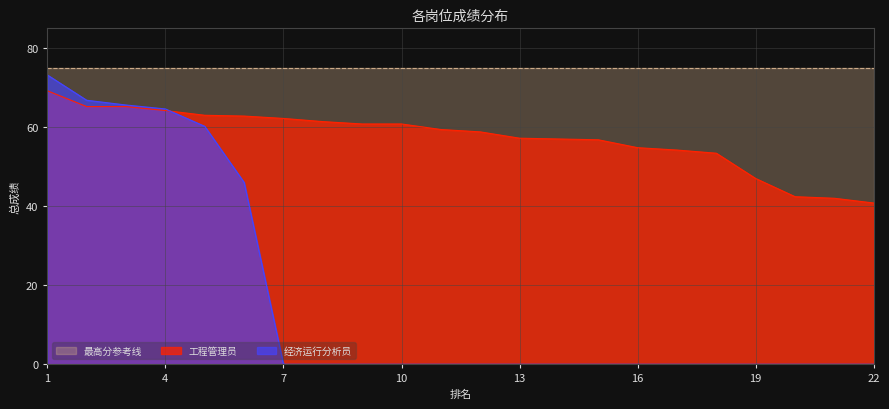

How many lines are shown in the chart?

3